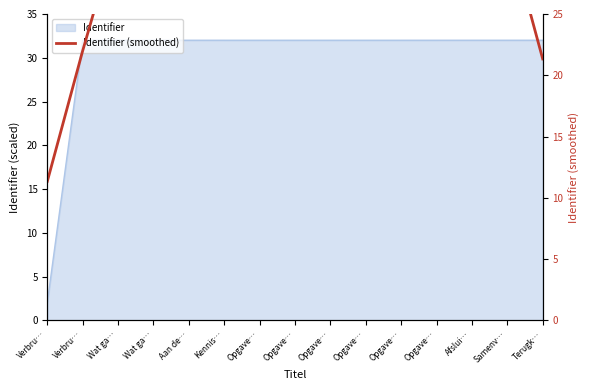

The value at Wat ga… is 20.2. True or false?

False